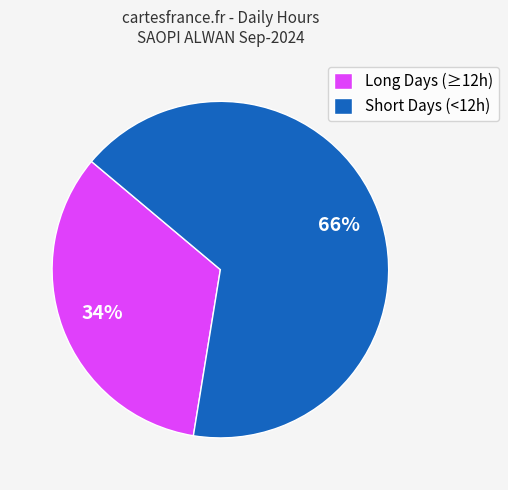

How many segments does this pie chart have?

2